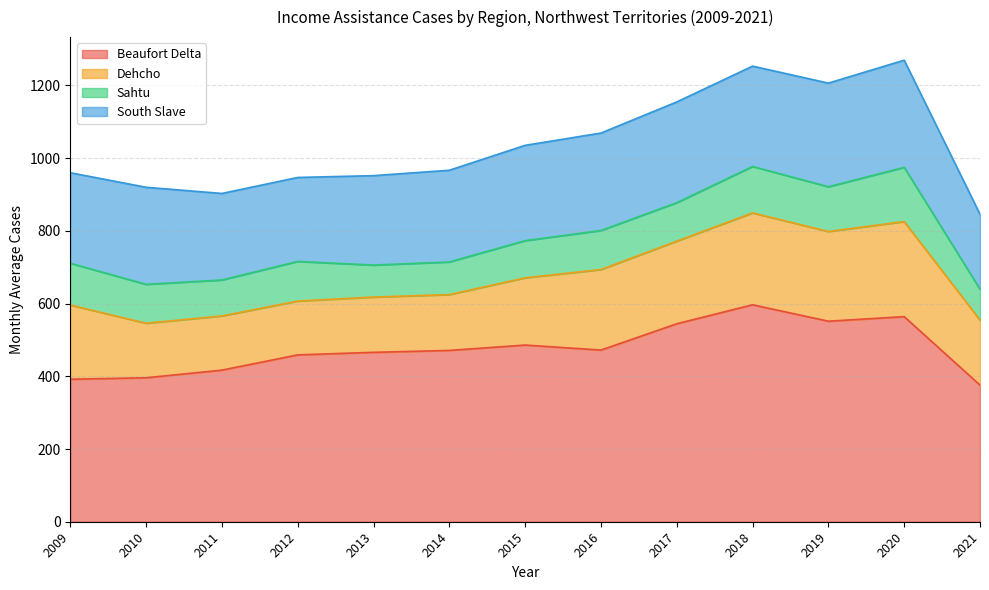

How many values in the South Slave series exceed 262?

7